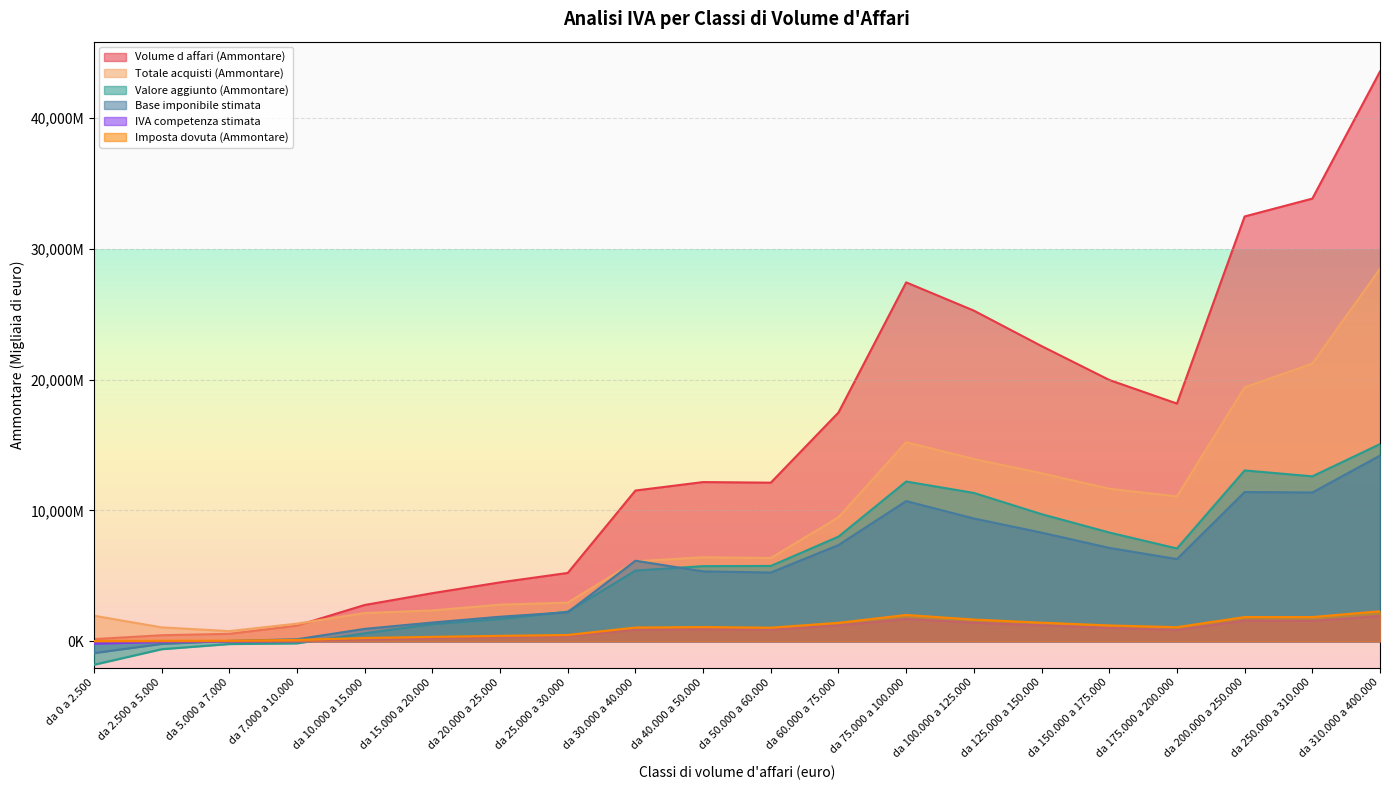

The Totale acquisti (Ammontare) series shows 13928646 at da 100.000 a 125.000. True or false?

True